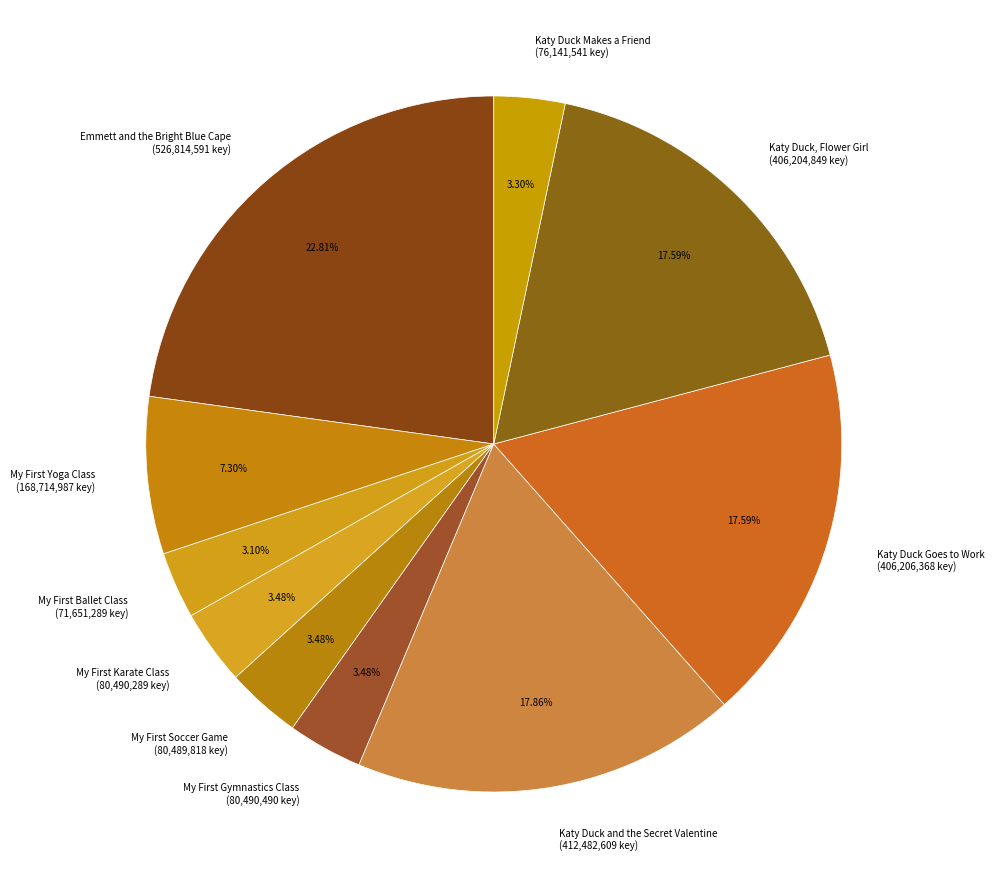

The Katy Duck Makes a Friend slice represents 15% of the pie. True or false?

False